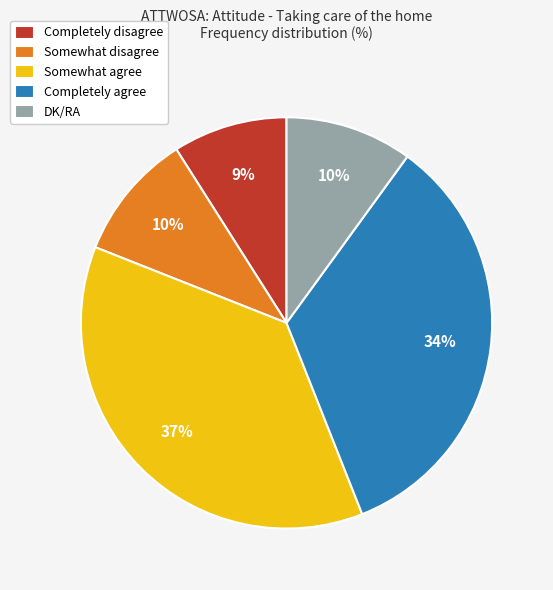

To the nearest percent, what percentage of the pie is Somewhat agree?

37%